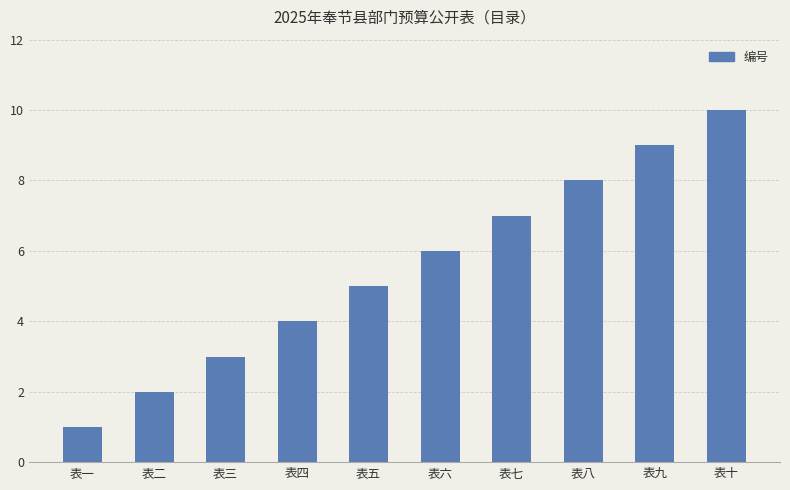

Read the value at 表二.

2